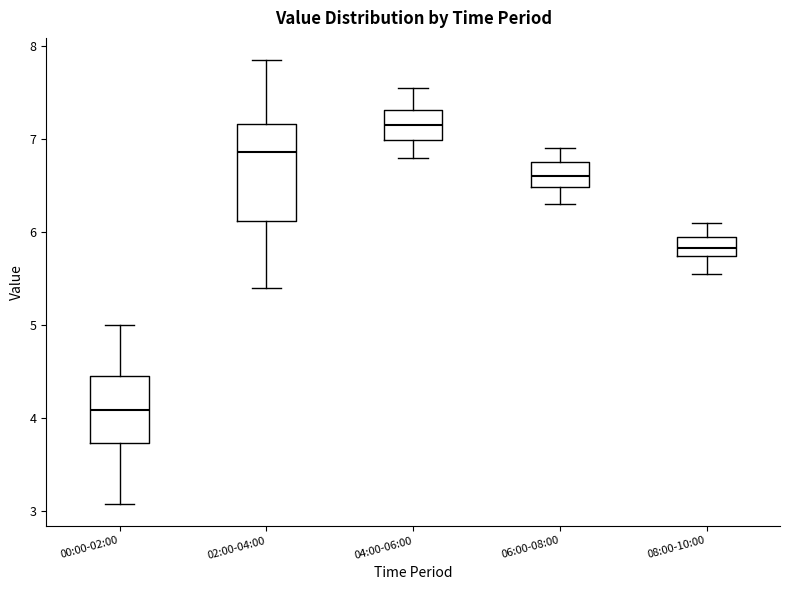

Which box is the tallest, from its lower edge to its upper edge?

02:00-04:00